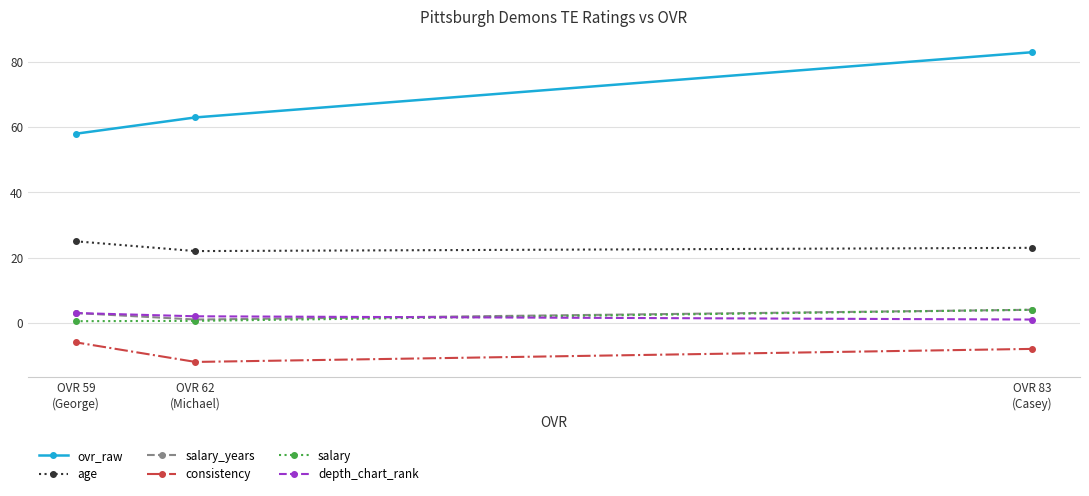

Does the chart display data point markers on the line(s)?

Yes